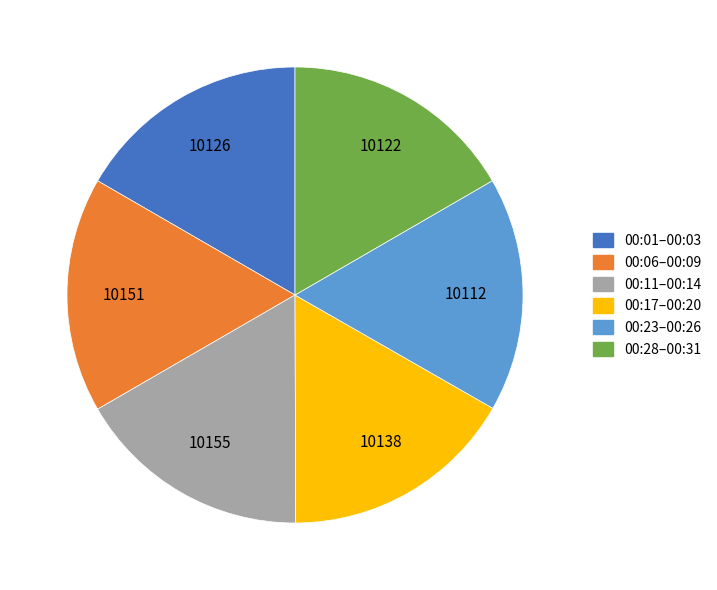

Is the sum of 00:23–00:26 and 00:01–00:03 greater than half?

No